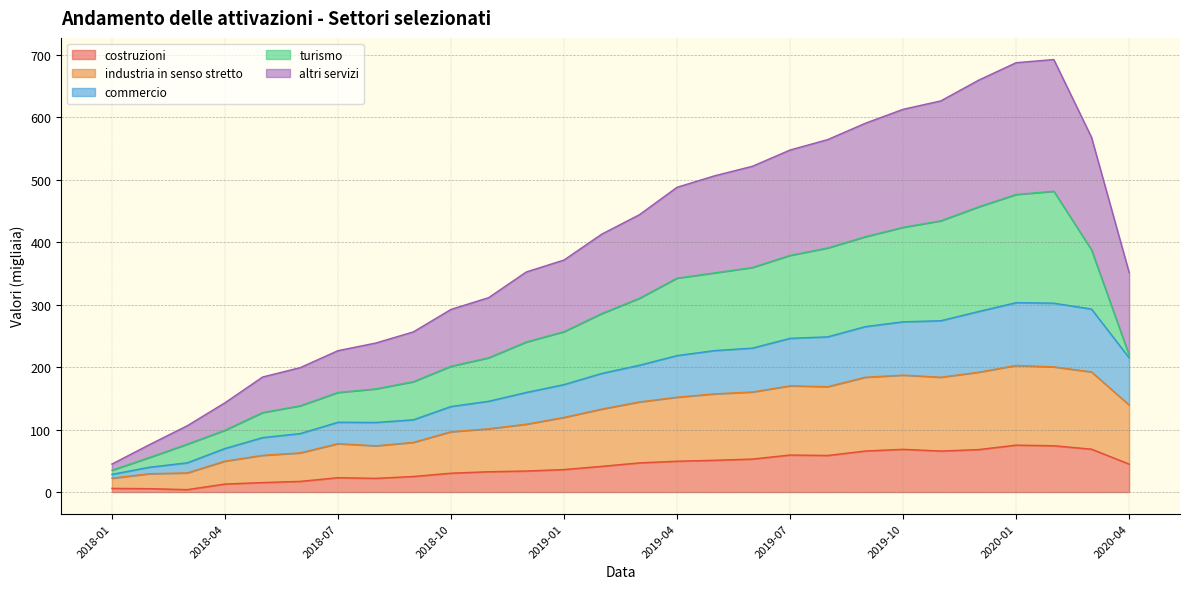

Where is commercio nearest to the value 165?

2018-12